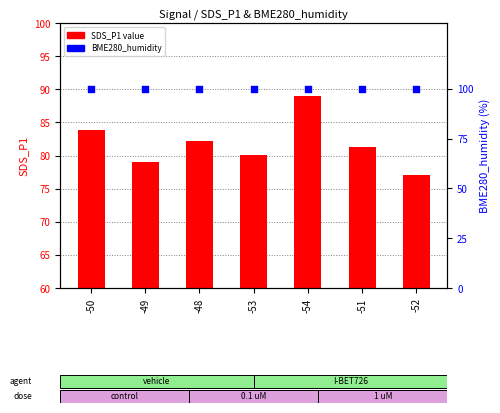

What is the total value across all series at -52?

177.1